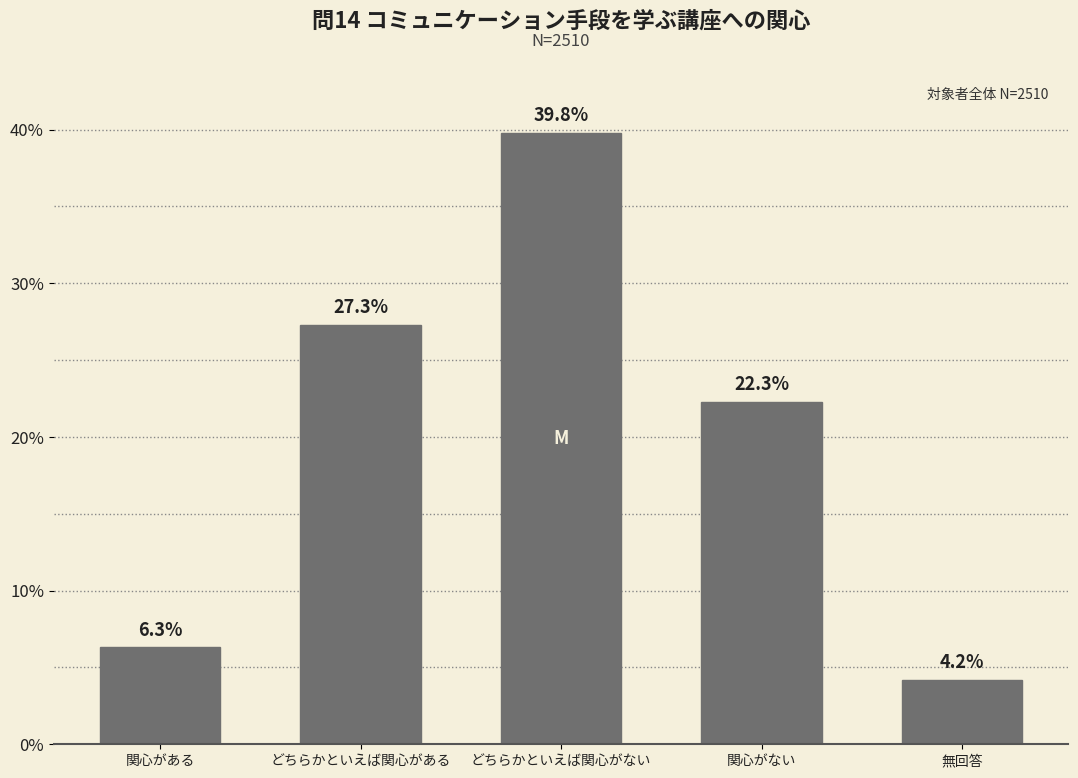

Reading right to left, extract all data points from this chart.

4.2	22.3	39.8	27.3	6.3